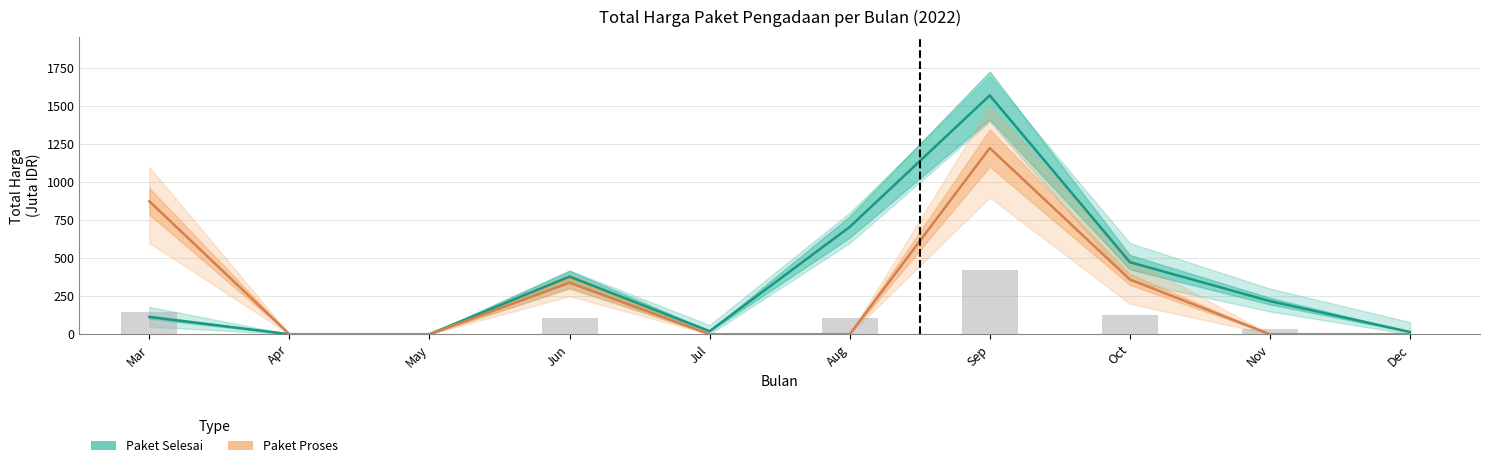

Which category has the lowest value in the Paket Selesai series?

Apr